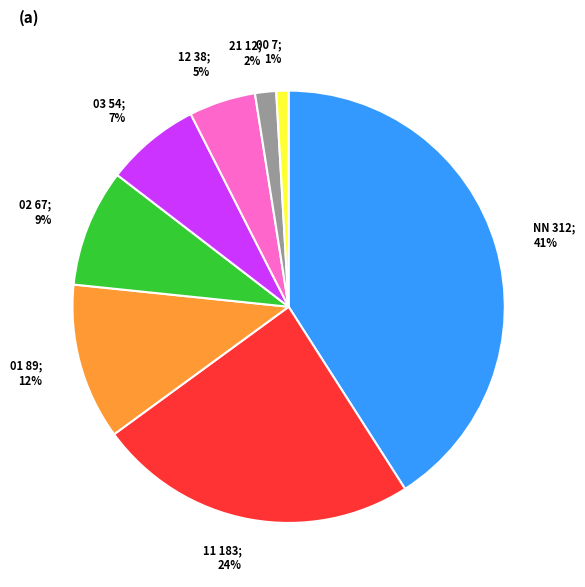

How many slices are in this pie chart?

8